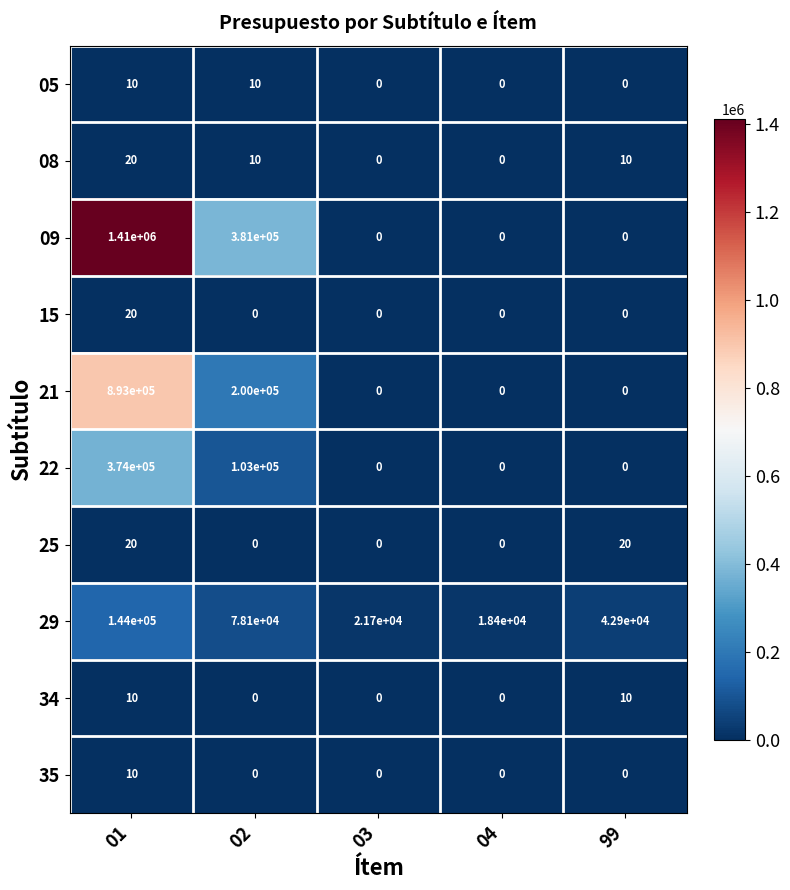

How many 34 values are between 0 and 10?

5